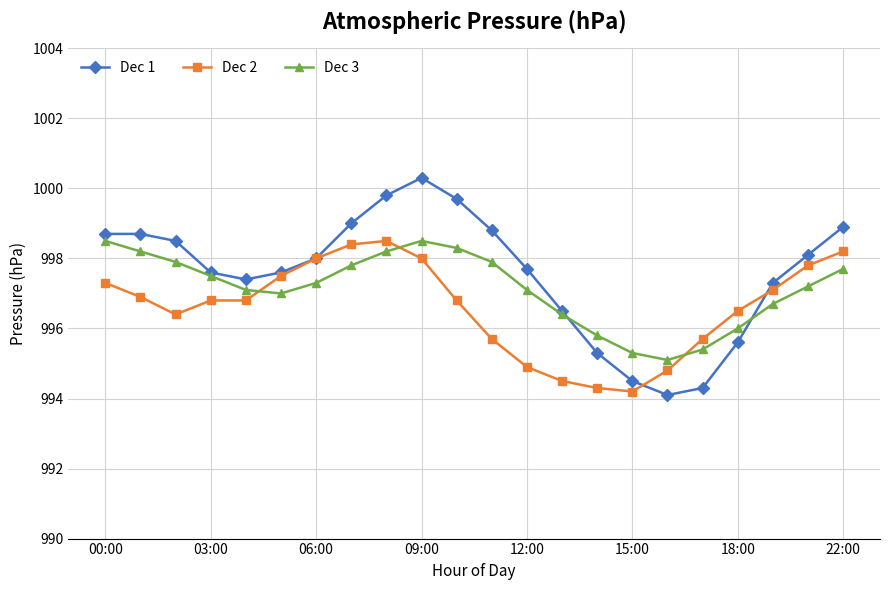

How many interior local valleys does the Dec 3 series have?

2